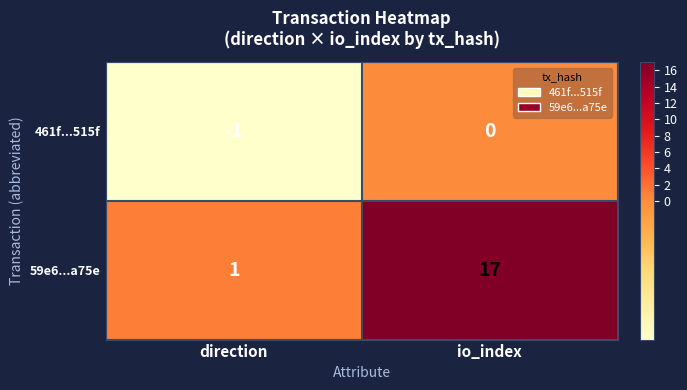

What is the difference between the maximum and minimum values in the 59e6...a75e series?

16